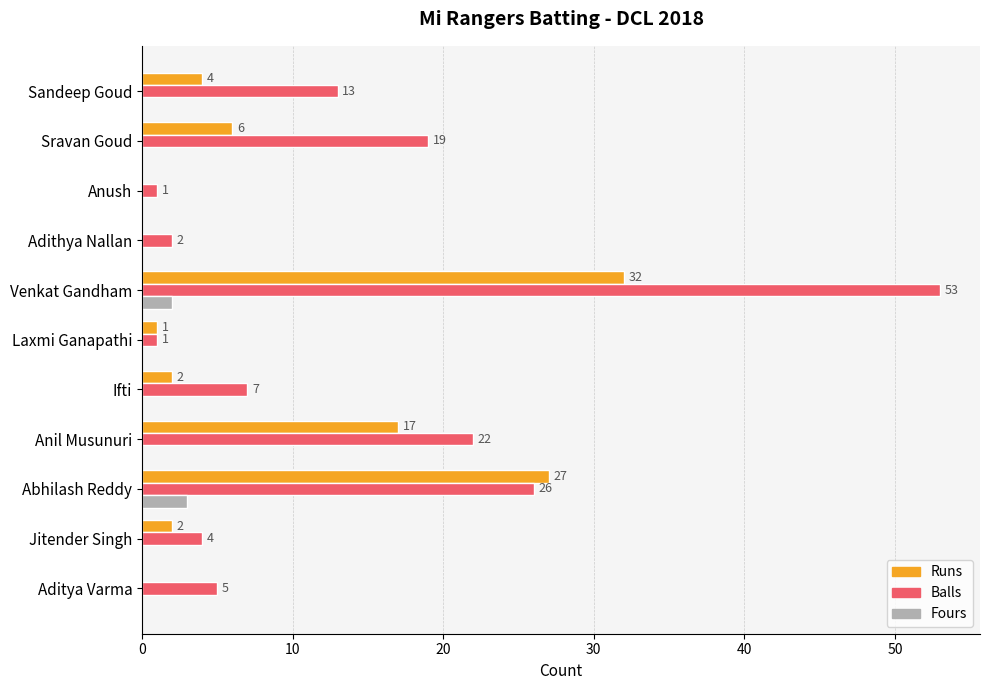

Which category has the highest value in the Balls series?

Venkat Gandham